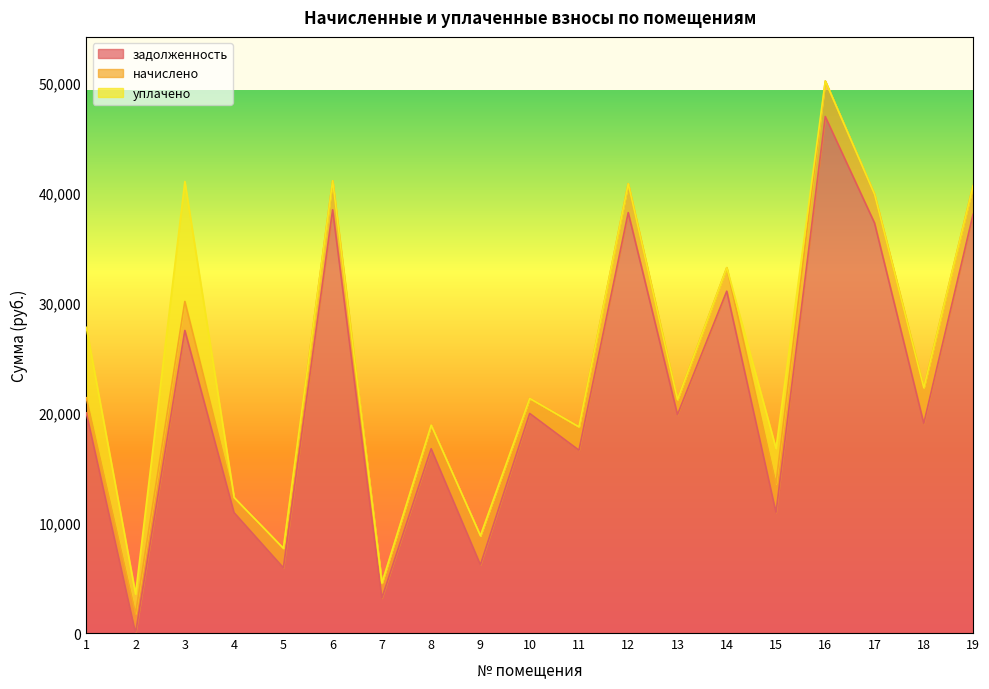

What is the approximate value of уплачено at 2?

1764.0